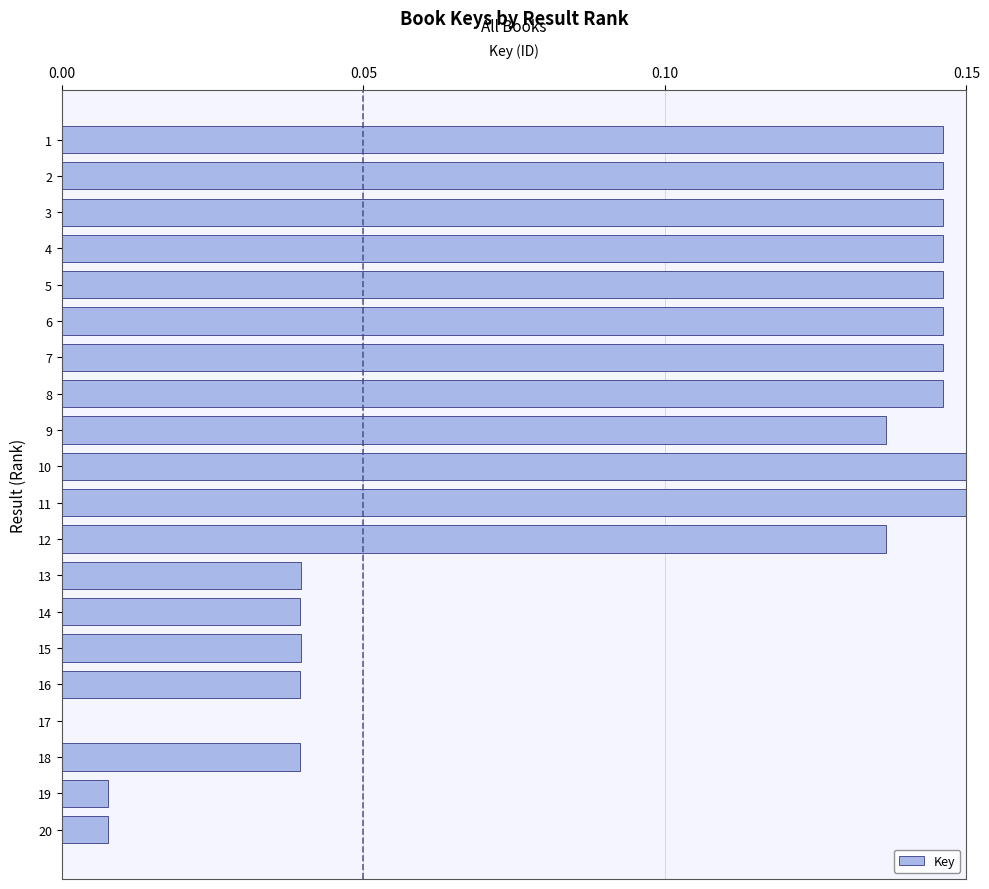

True or false: the data shows 0.2 at 7.

False